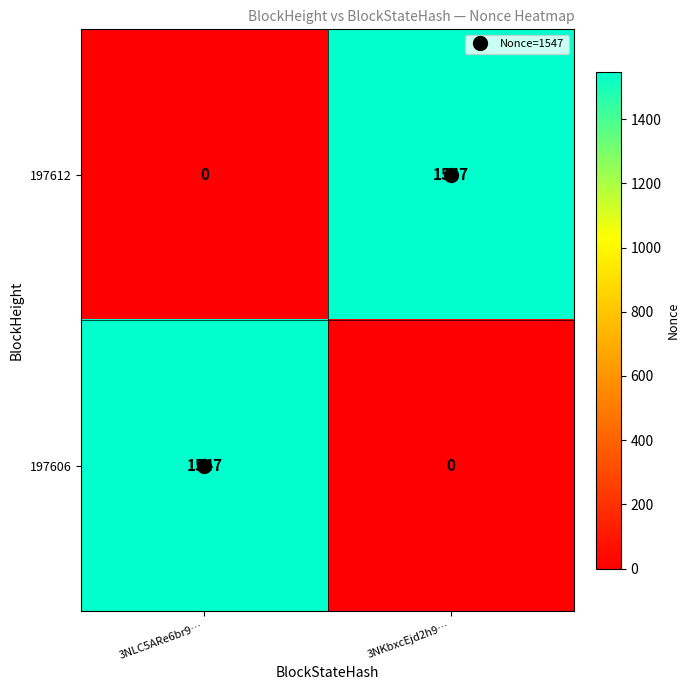

What is the sum of all 197612 values?

1547